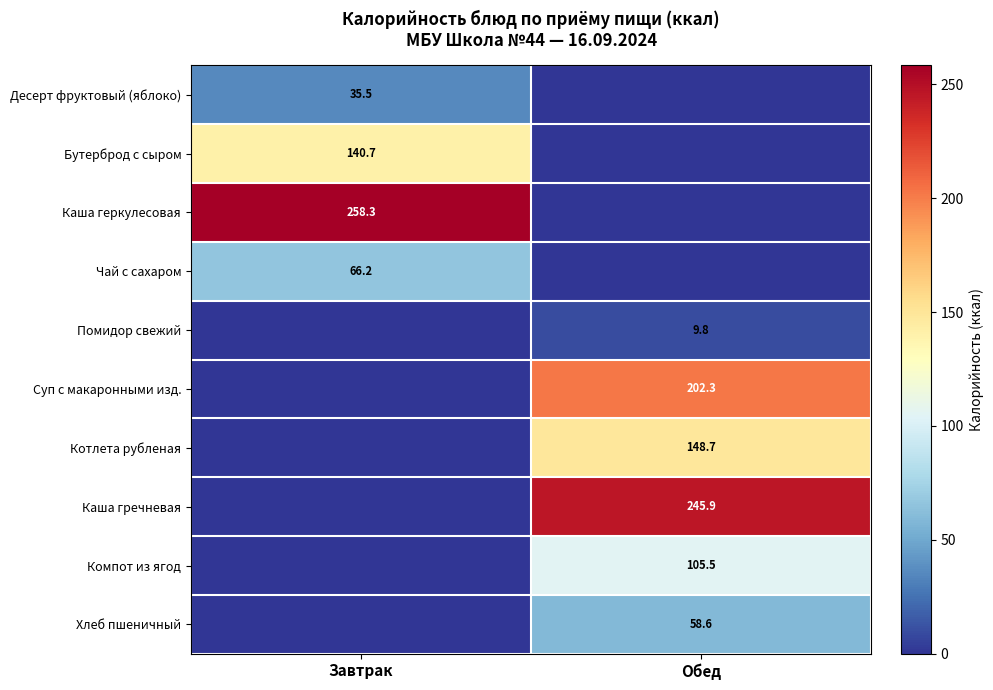

Is the value of Суп с макаронными изд. at Обед greater than the value of Котлета рубленая at Обед?

Yes